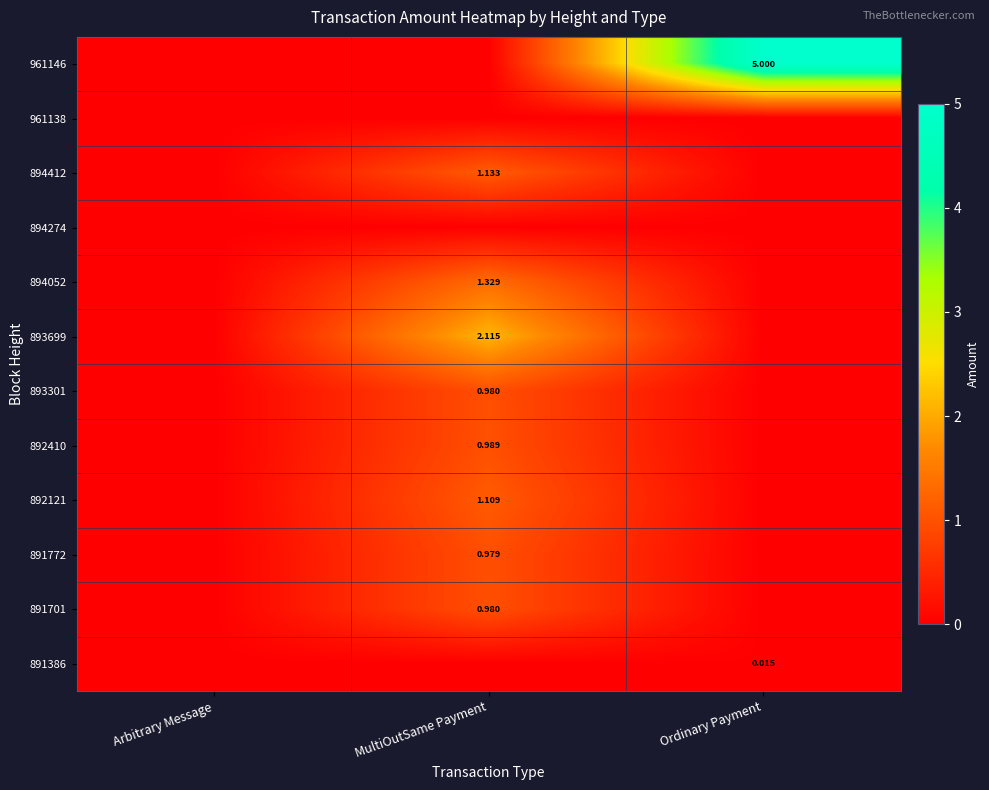

Rank the categories by 891772 value from lowest to highest.

Arbitrary Message, Ordinary Payment, MultiOutSame Payment